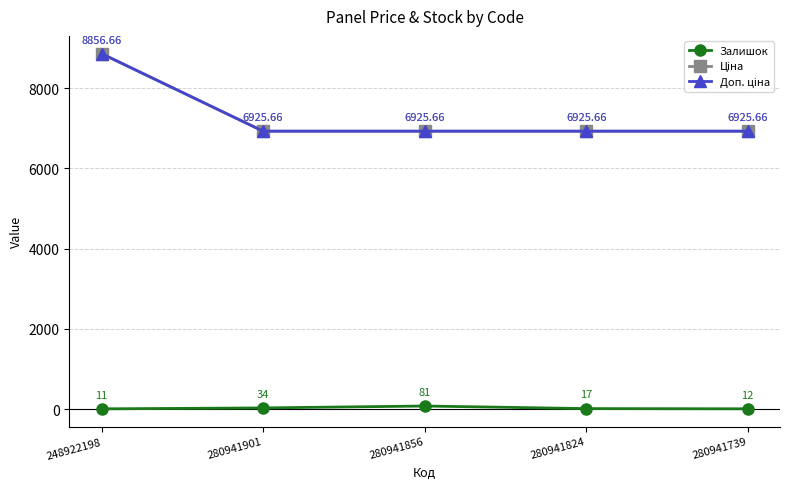

Is this an area chart (filled region under the line)?

No